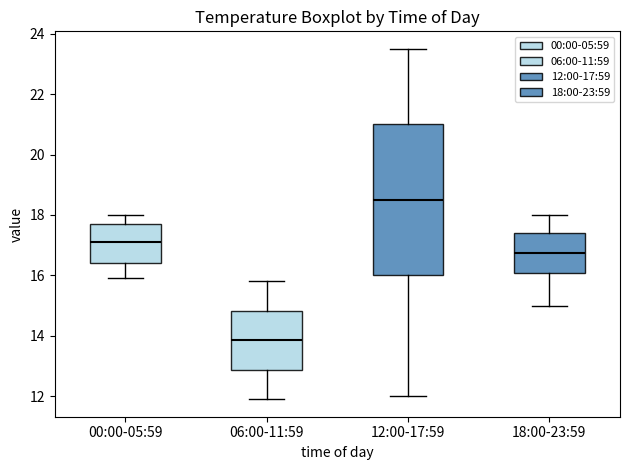

Where does the lower whisker of the box for 00:00-05:59 end on the y-axis? The values are not printed on the chart, so give them approximately, as read against the axis.

16.0